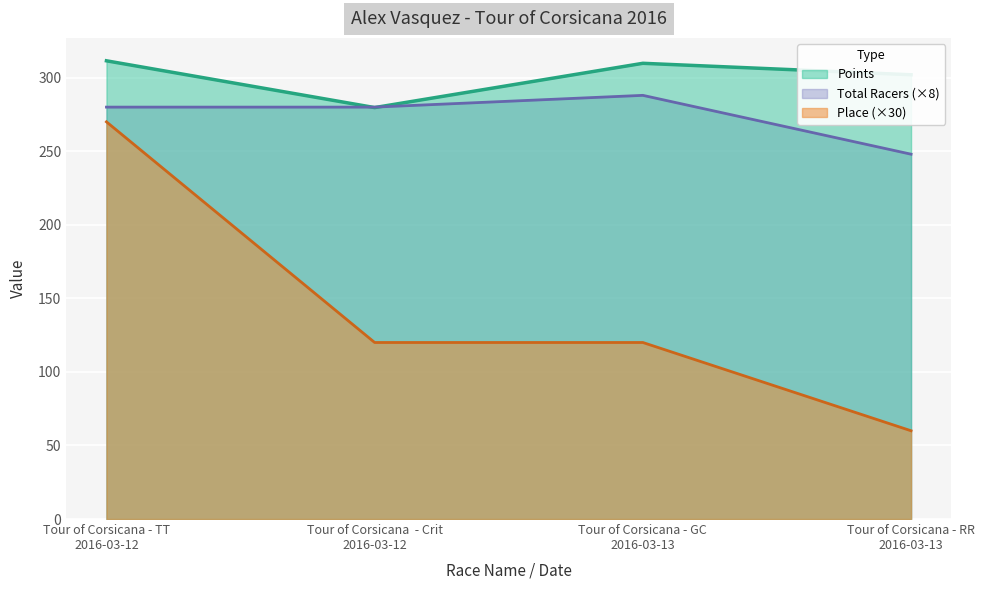

What is the total value across all series at Tour of Corsicana  - Crit
2016-03-12?

679.7